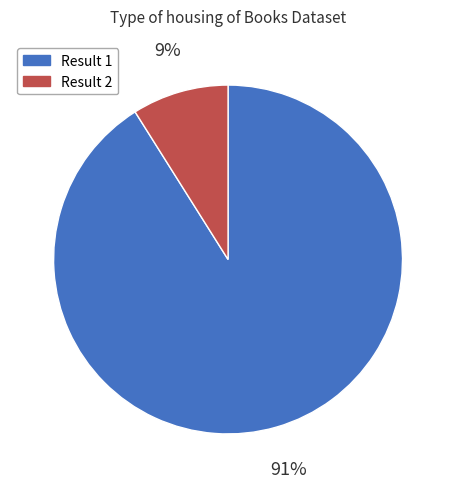

To the nearest percent, what is the difference between the largest and smallest slice percentages?

82%